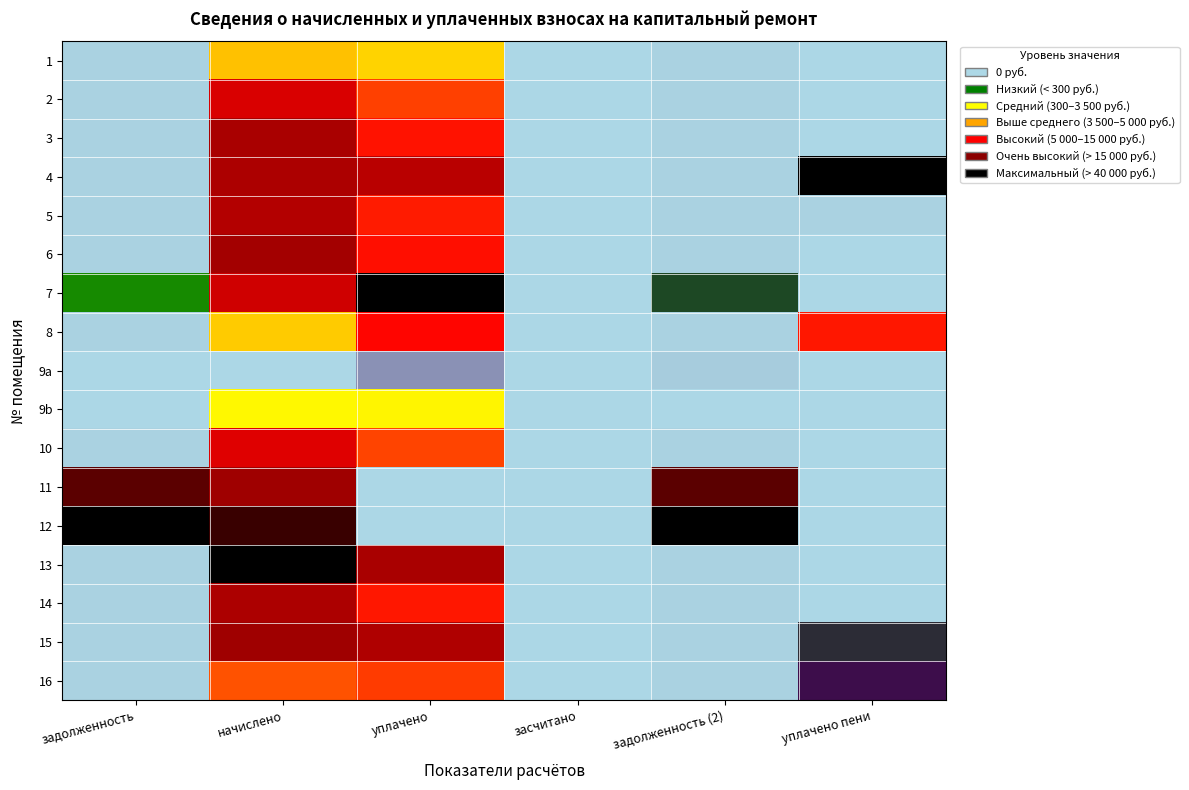

How many distinct data groups are displayed?

17